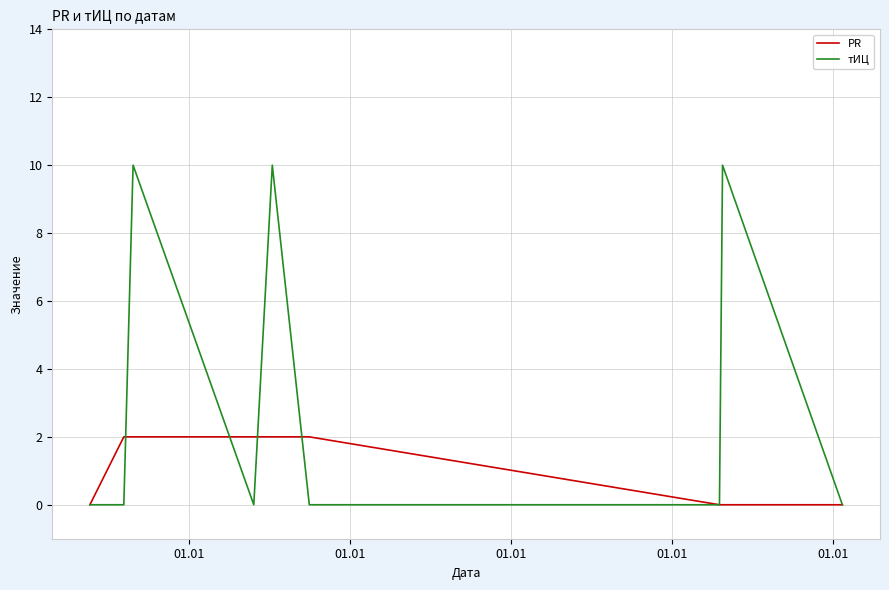

What is the sum of all PR values?

10